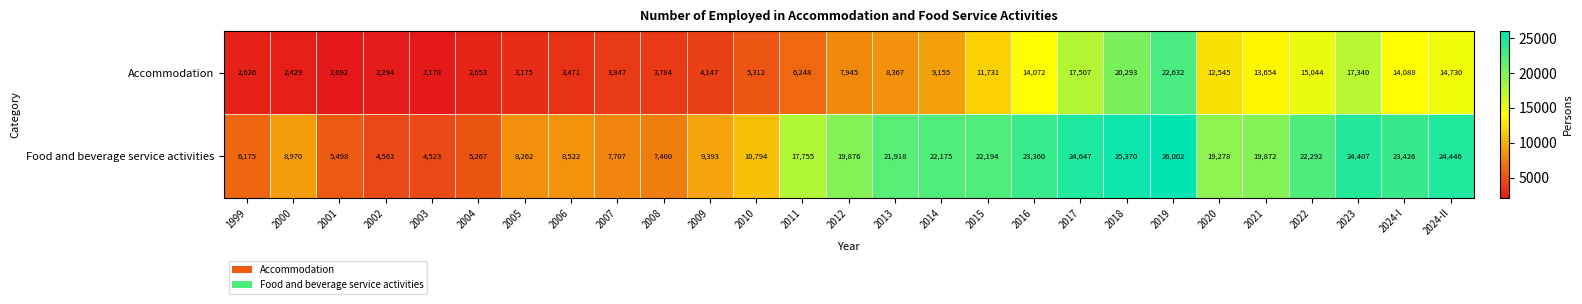

What is the greatest value displayed?

26002